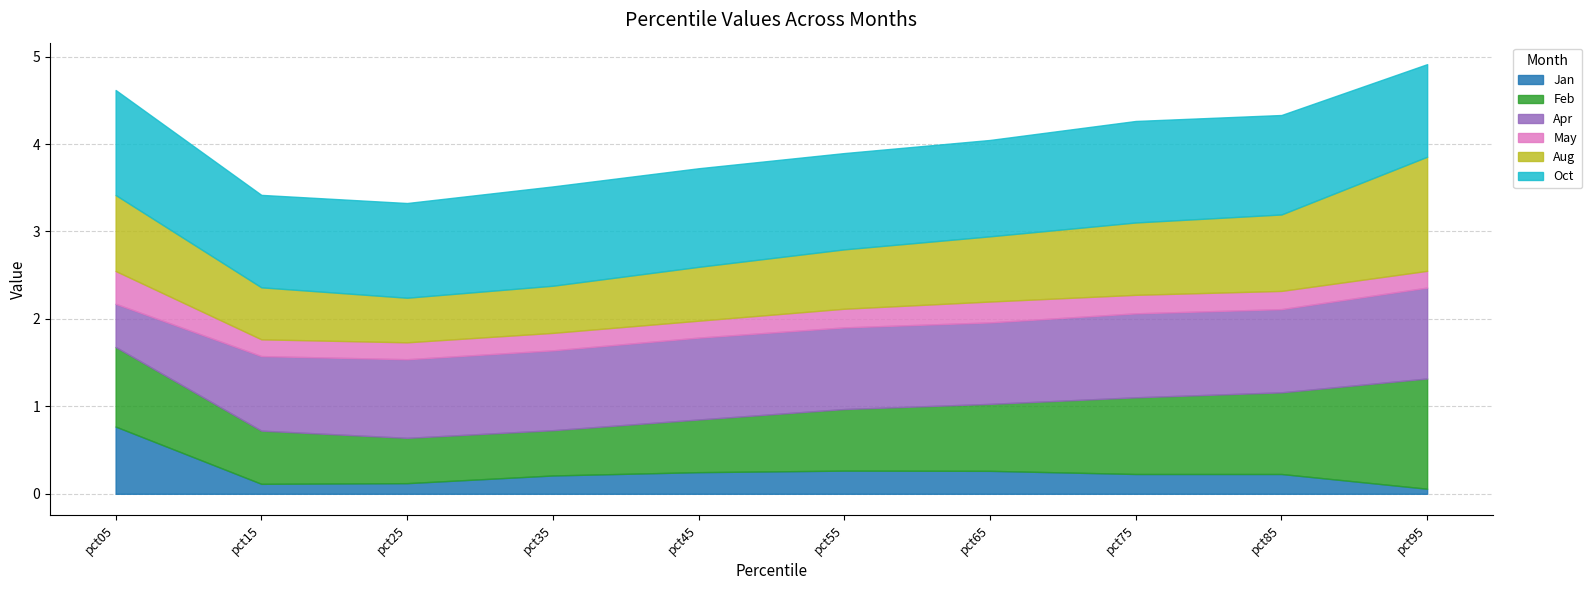

What is the sum of the Aug values at pct15 and pct35?

1.1